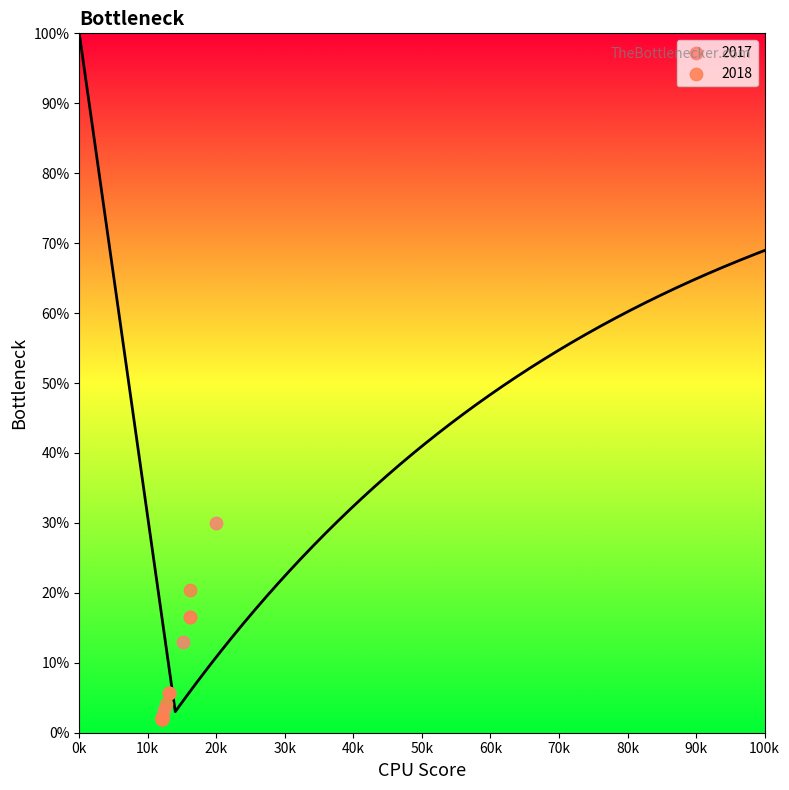

What are all the series names shown in the legend?

2017, 2018